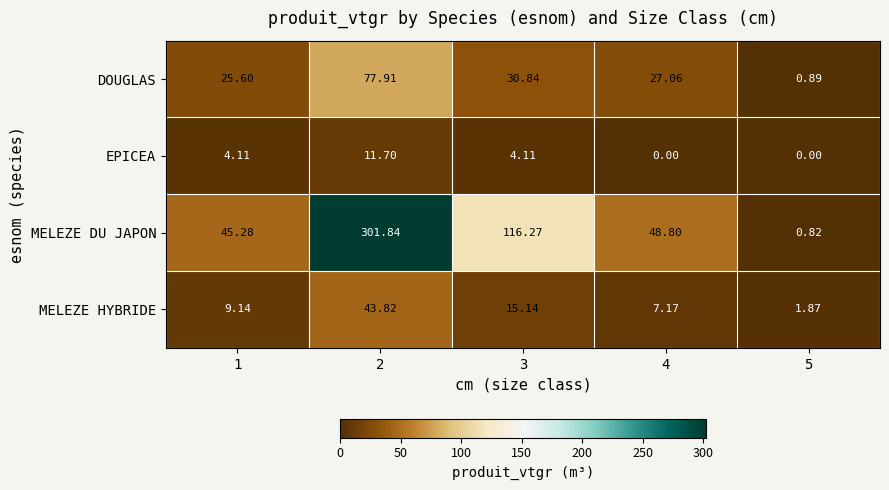

At 5, list the series in order from smallest to largest.

EPICEA, MELEZE DU JAPON, DOUGLAS, MELEZE HYBRIDE